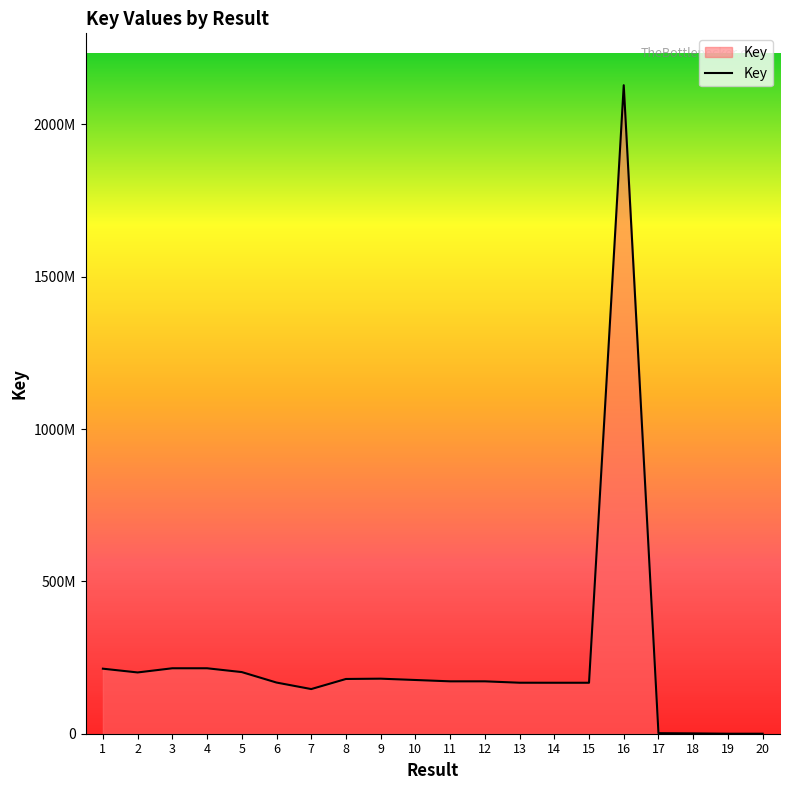

What is the sum of all values?

4875805361